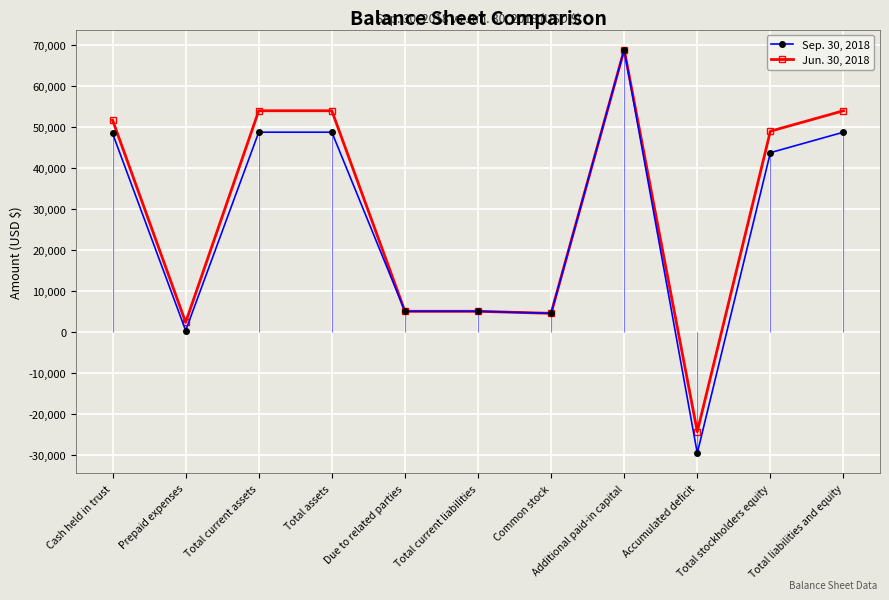

What is the value of the Sep. 30, 2018 point at the 3rd from the left?

48753